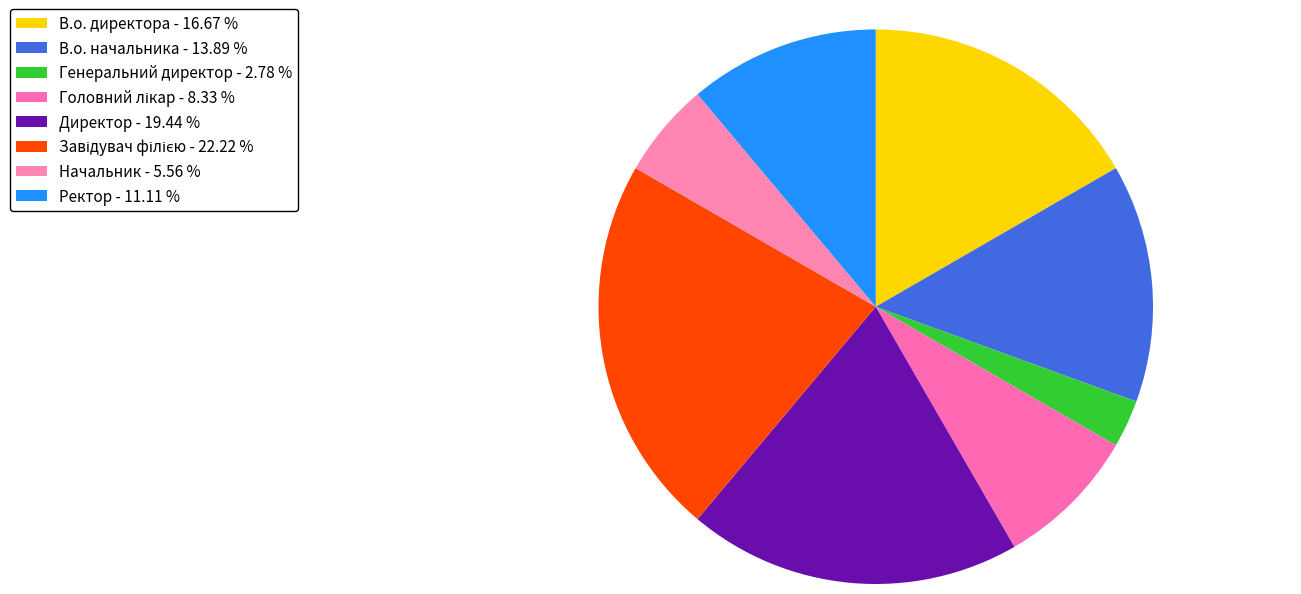

Combined, what portion of the pie is Директор and В.о. начальника?

33.3%